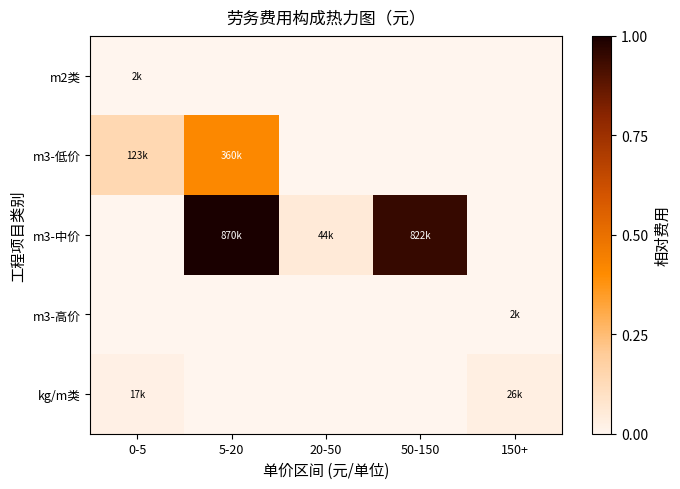

Reading left to right, what are all the values shown in this chart?

m2类: 0-5=0.0	5-20=0.0	20-50=0.0	50-150=0.0	150+=0.0
m3-低价: 0-5=0.1	5-20=0.4	20-50=0.0	50-150=0.0	150+=0.0
m3-中价: 0-5=0.0	5-20=1.0	20-50=0.1	50-150=0.9	150+=0.0
m3-高价: 0-5=0.0	5-20=0.0	20-50=0.0	50-150=0.0	150+=0.0
kg/m类: 0-5=0.0	5-20=0.0	20-50=0.0	50-150=0.0	150+=0.0